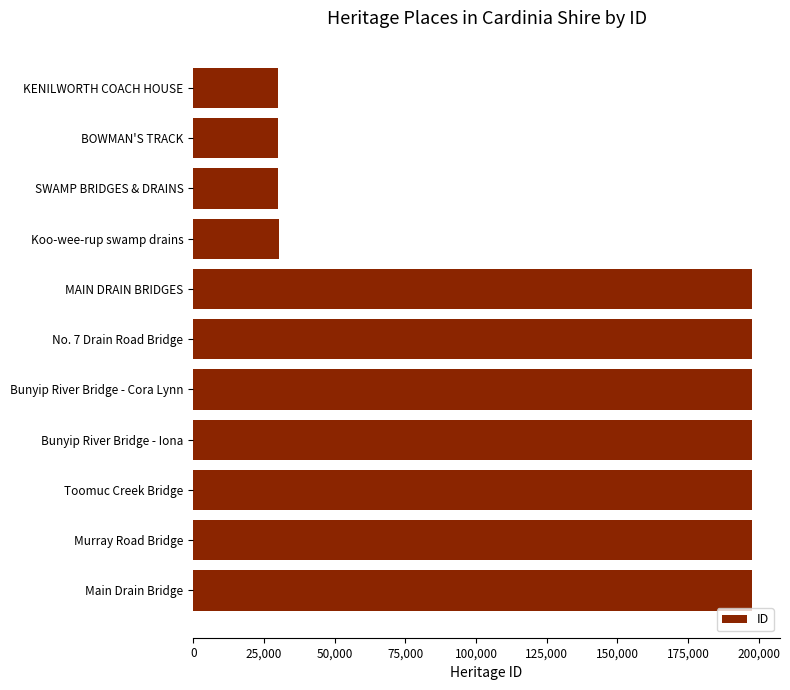

What is the approximate value at Koo-wee-rup swamp drains?

30295